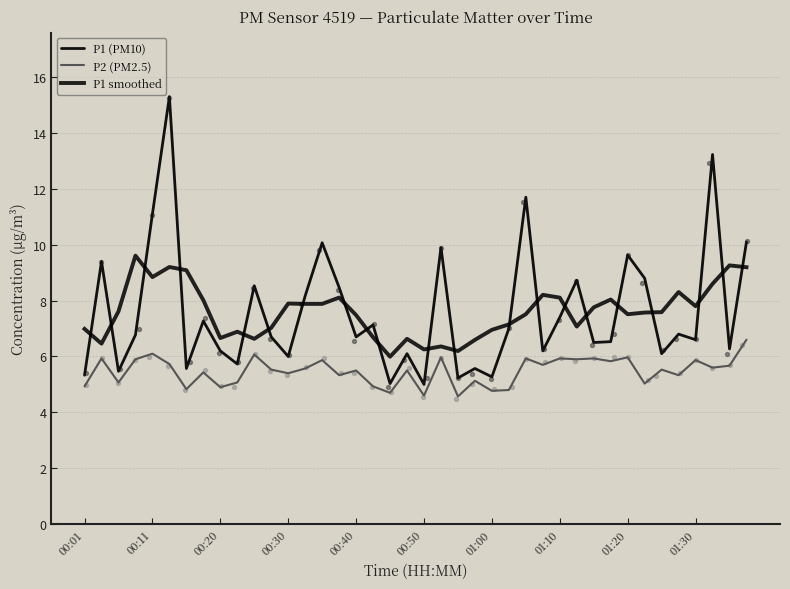

At how many categories does at least one series exceed 8?

22